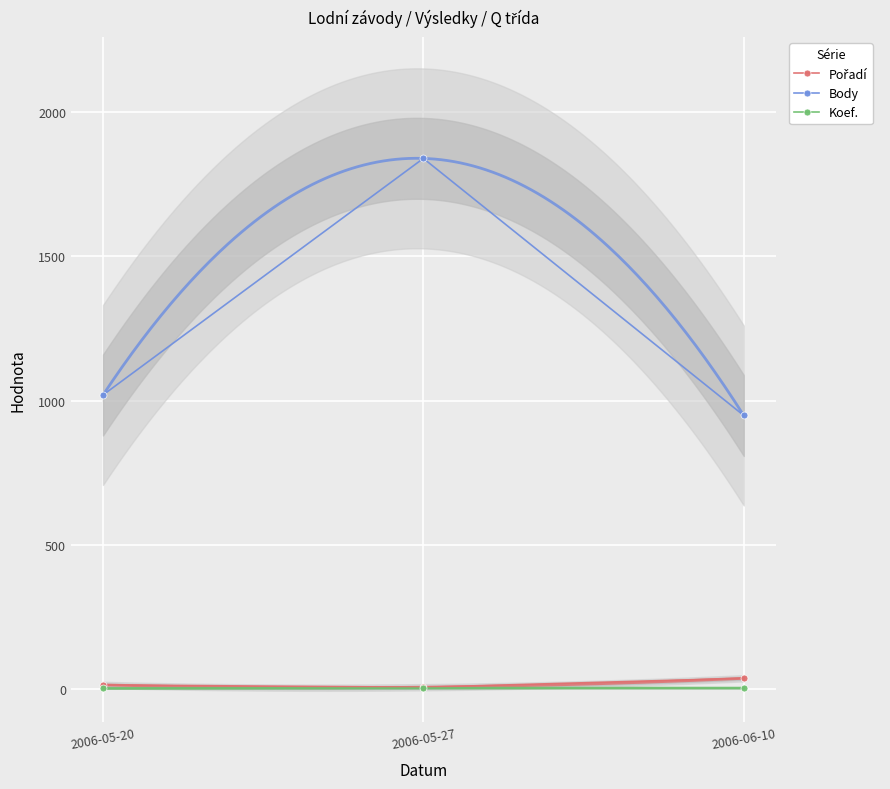

At which label is Body closest to 1394?

2006-05-20